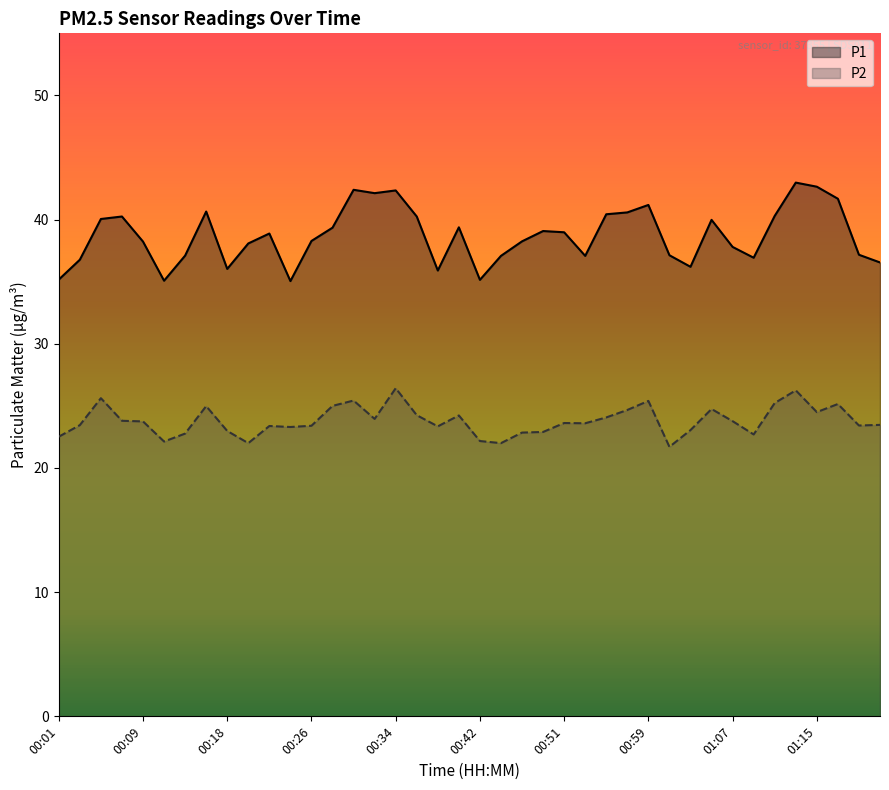

What is the highest value of the P2 series?

26.4